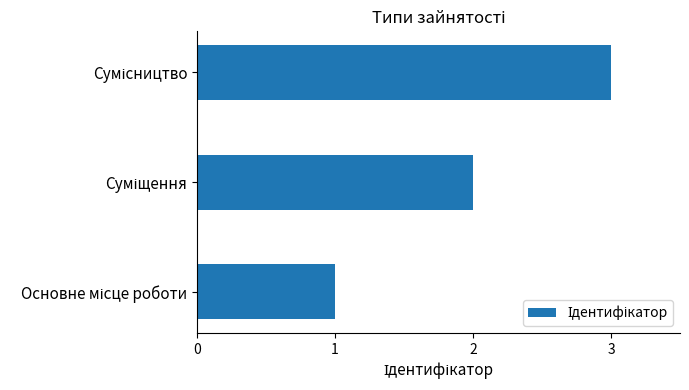

What is the maximum value shown in the chart?

3